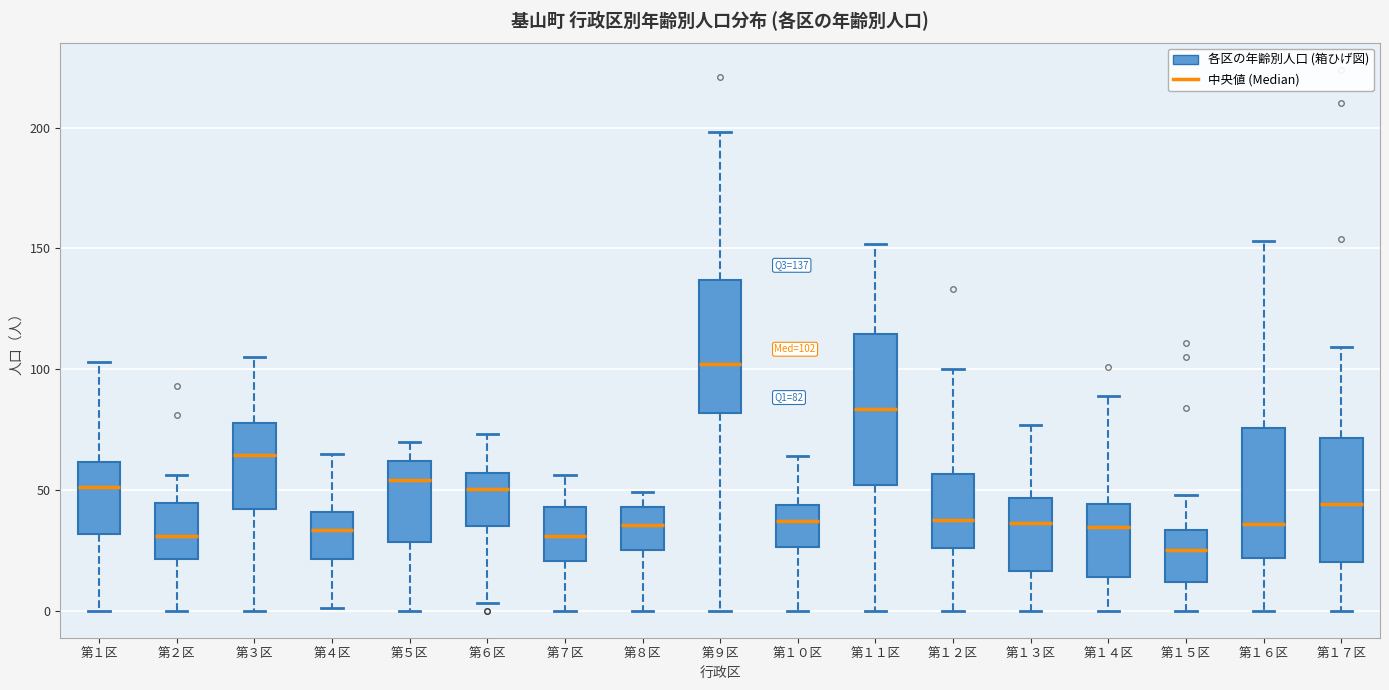

Which box's median line is the lowest?

第１５区